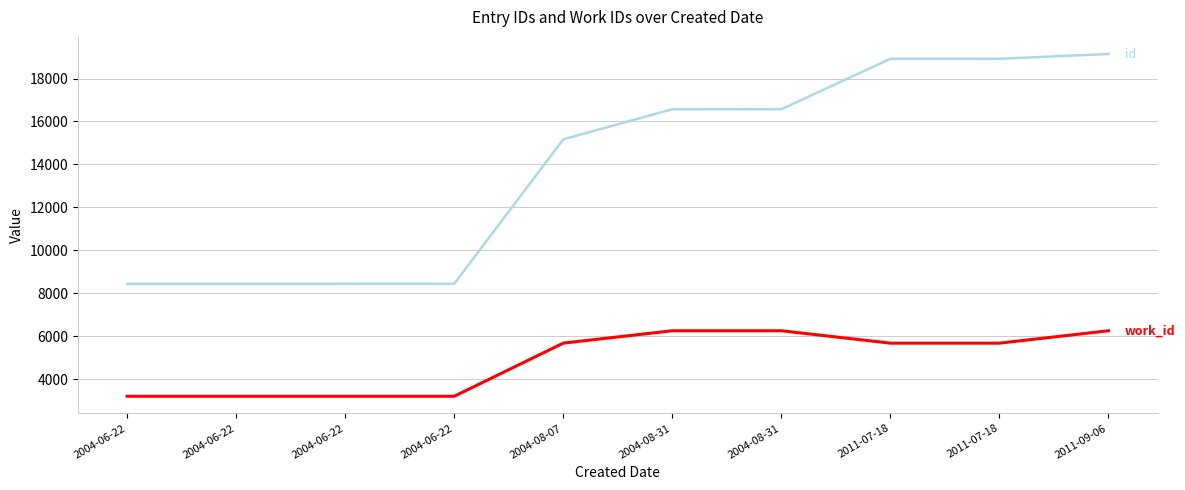

At which category is the sum across all series the highest?

2011-09-06